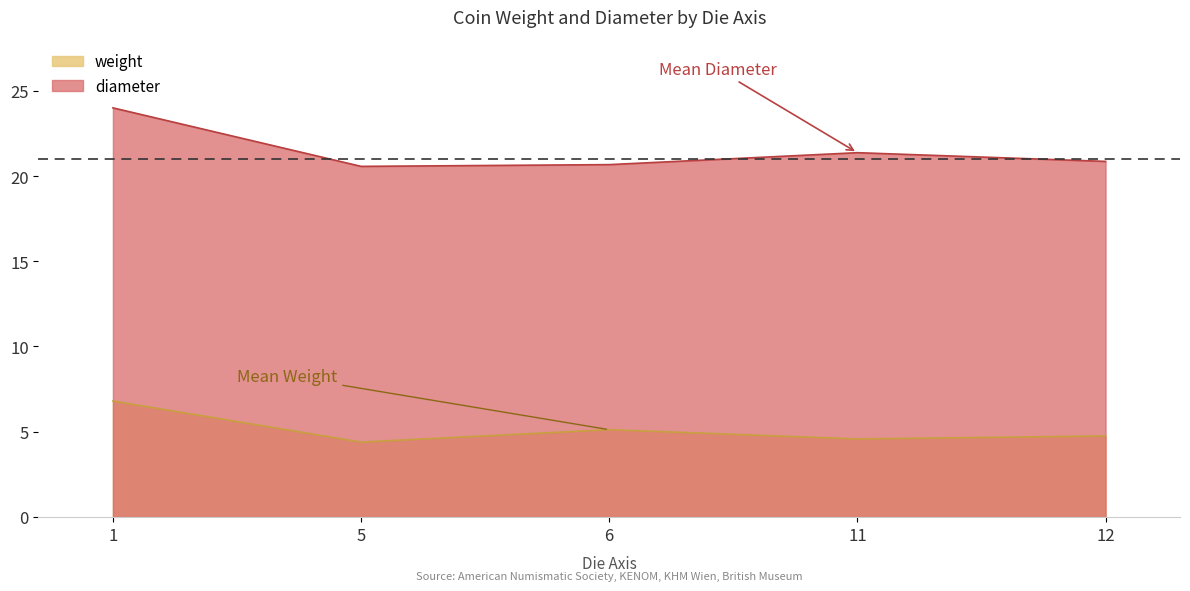

What is the difference between the second highest and second lowest values in the diameter series?

0.7